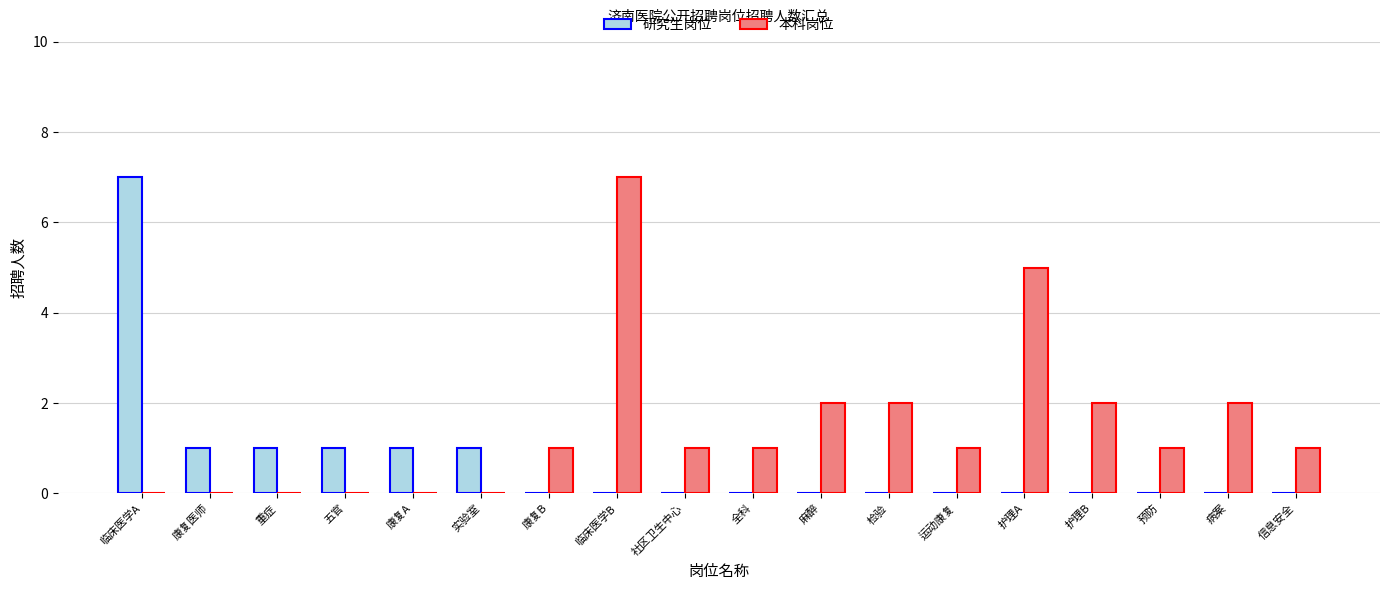

What is the total value across all series at 社区卫生中心?

1